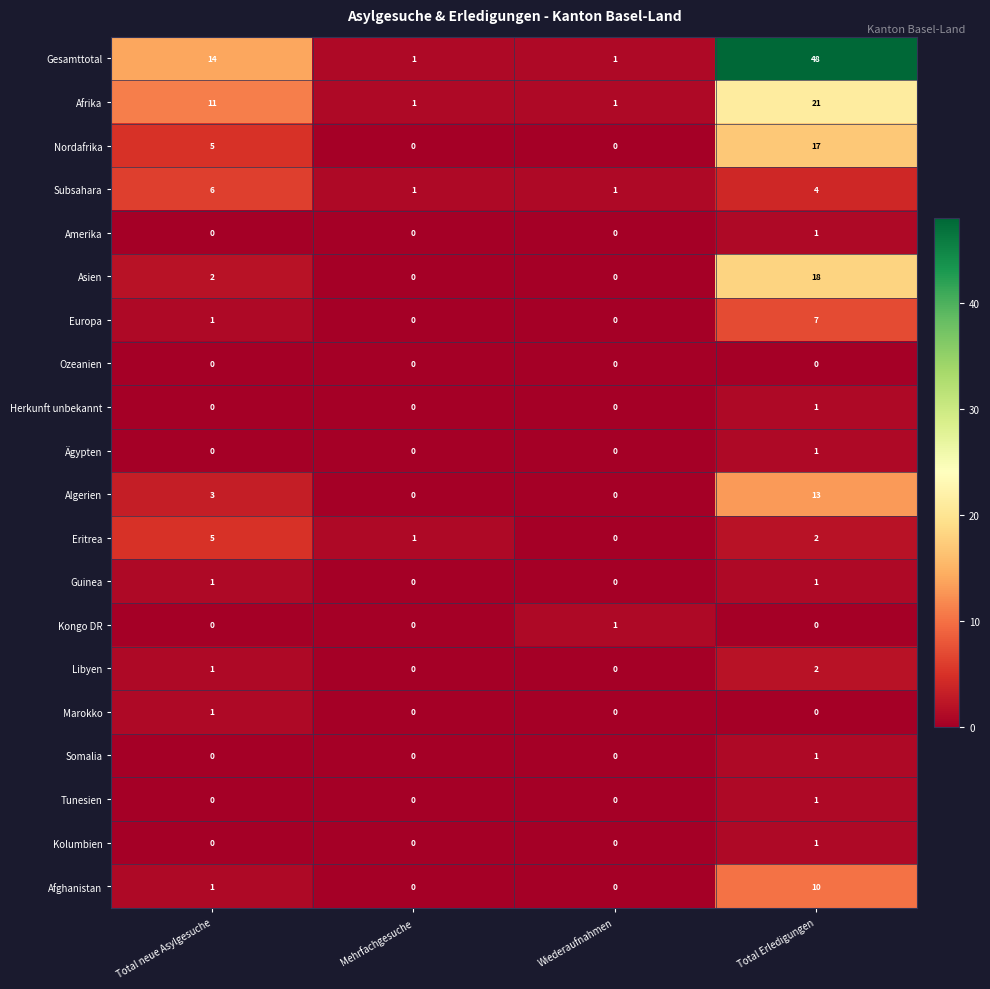

What is the greatest value displayed?

48